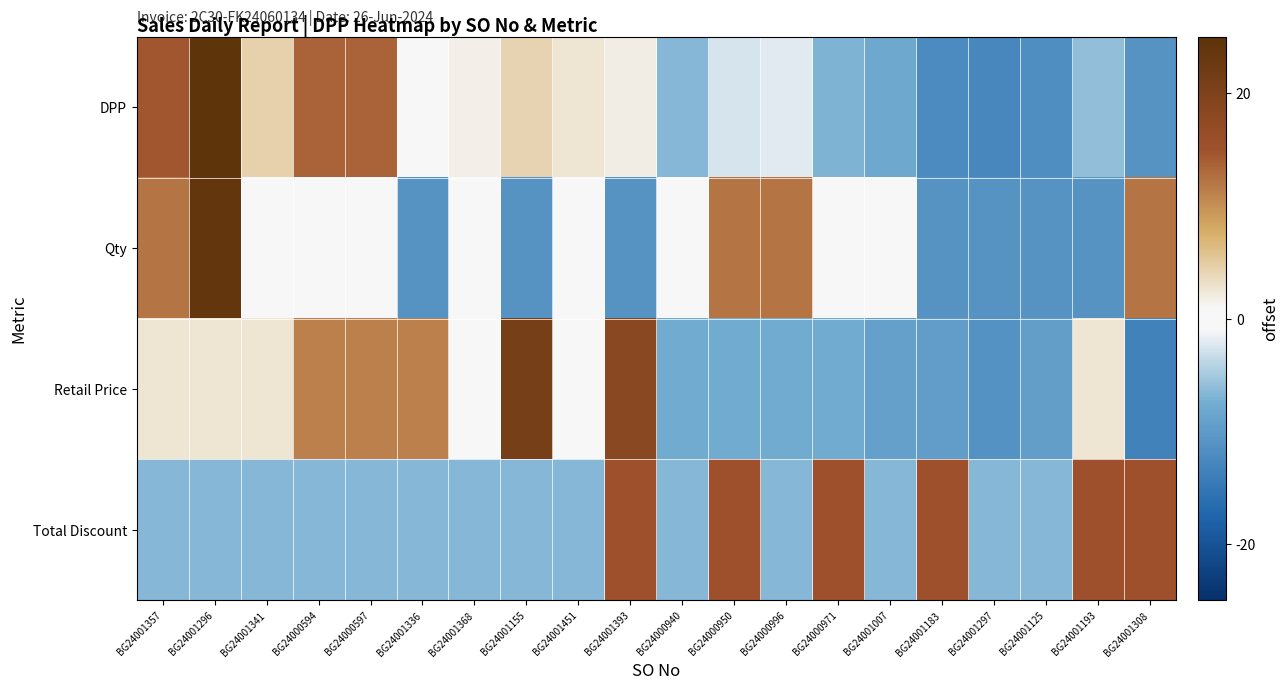

At how many categories does at least one series exceed 1?

13